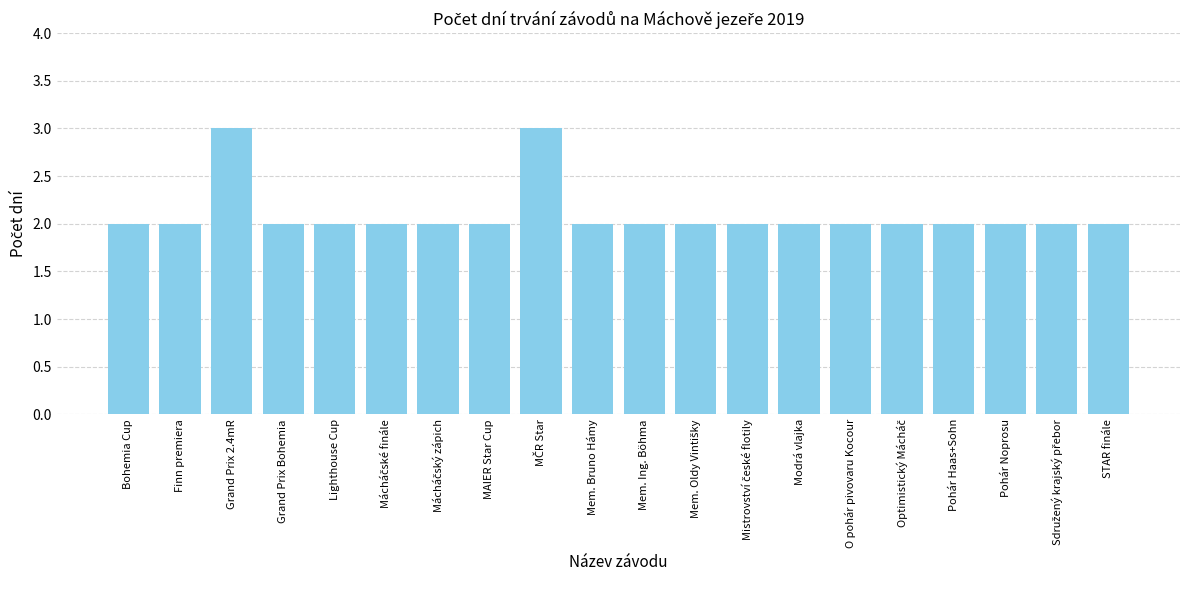

The chart shows a value of 3 at Pohár Noprosu. True or false?

False